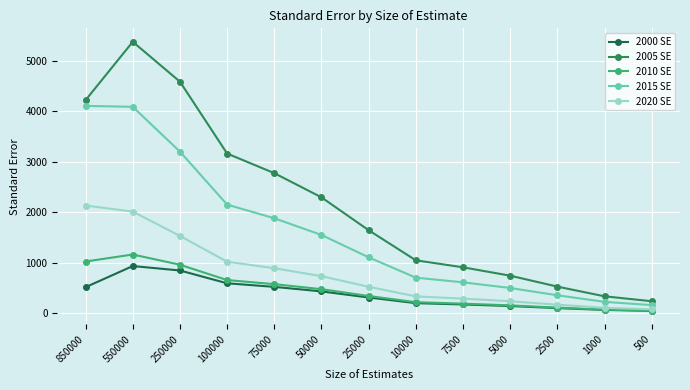

What is the difference between the 2000 SE values at 75000 and 100000?

71